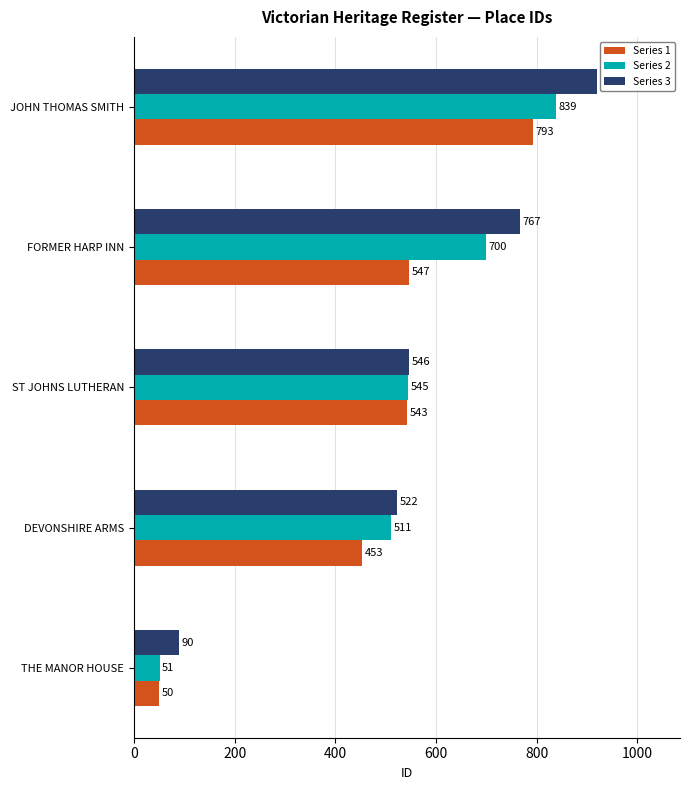

What value does the Series 2 series have at JOHN THOMAS SMITH?

839